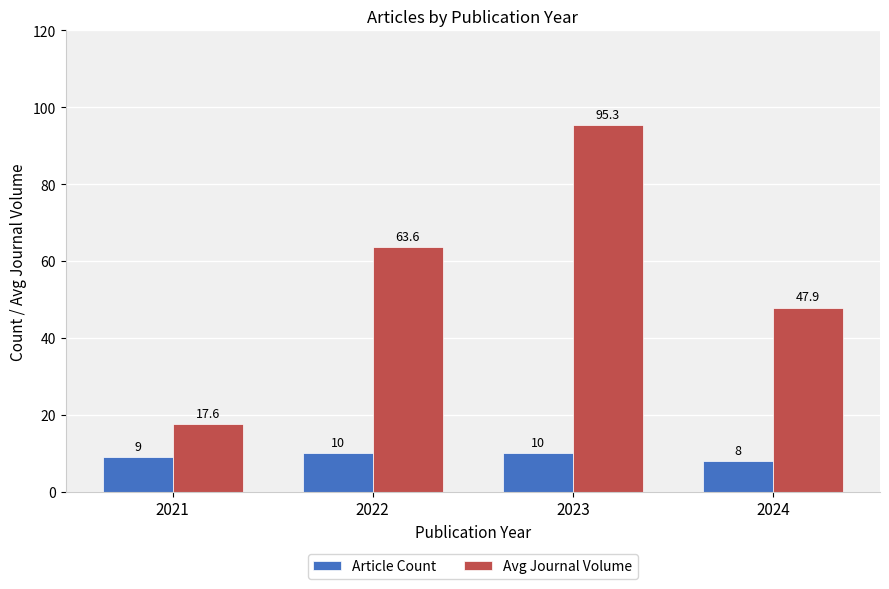

At 2023, list the series in order from largest to smallest.

Avg Journal Volume, Article Count